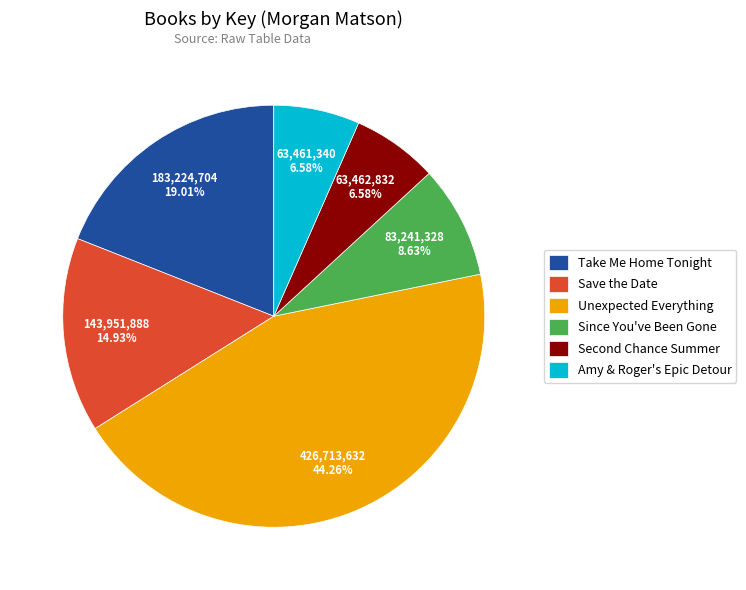

What is the largest slice in the pie chart?

Unexpected Everything